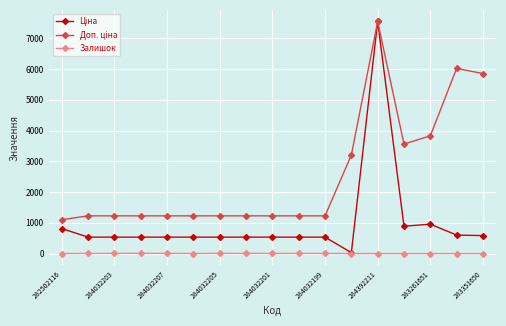

What is the maximum value shown in the chart?

7545.9